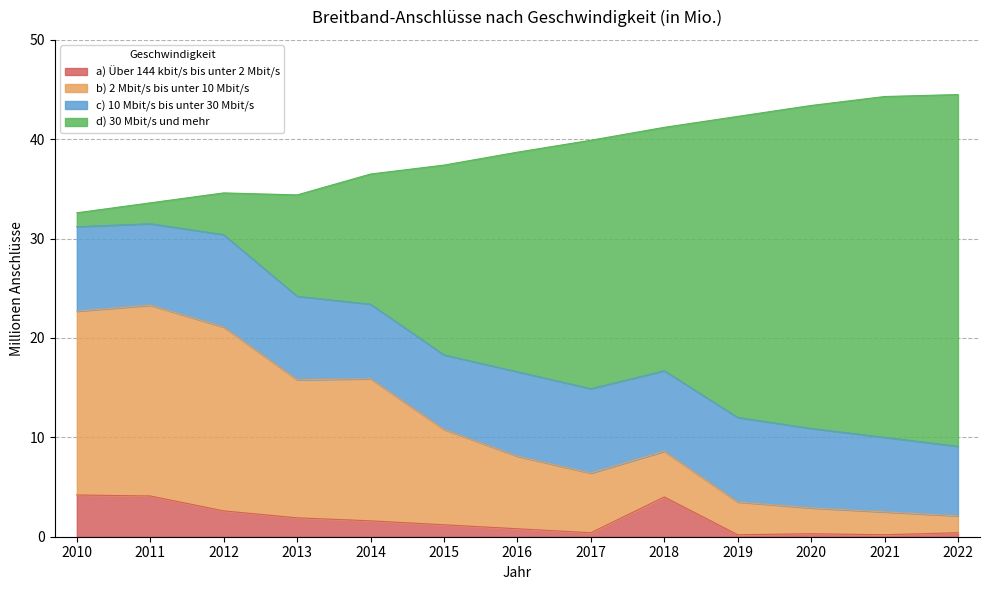

What is the value of the b) 2 Mbit/s bis unter 10 Mbit/s point at the 9th from the left?

8.6